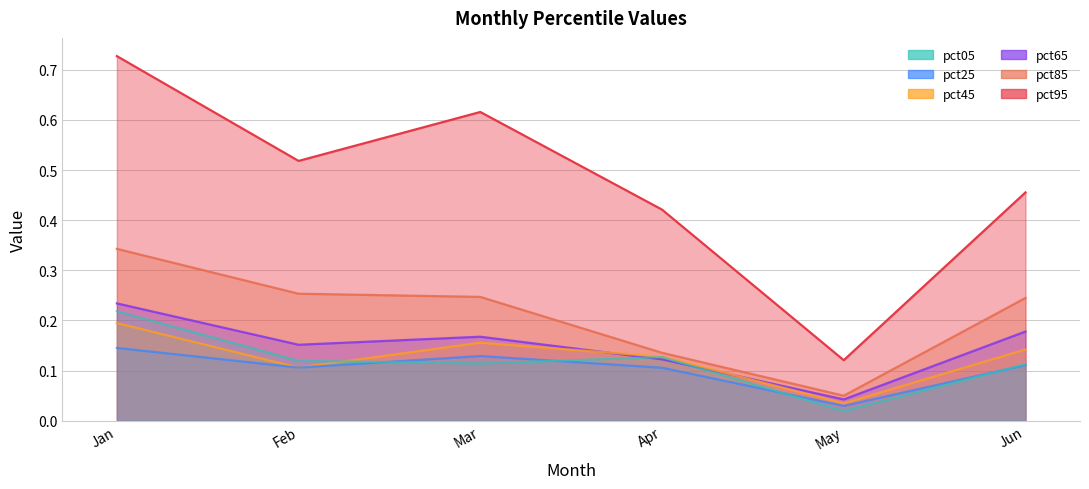

In pct45, how many points are higher than both neighbors (excluding endpoints)?

1